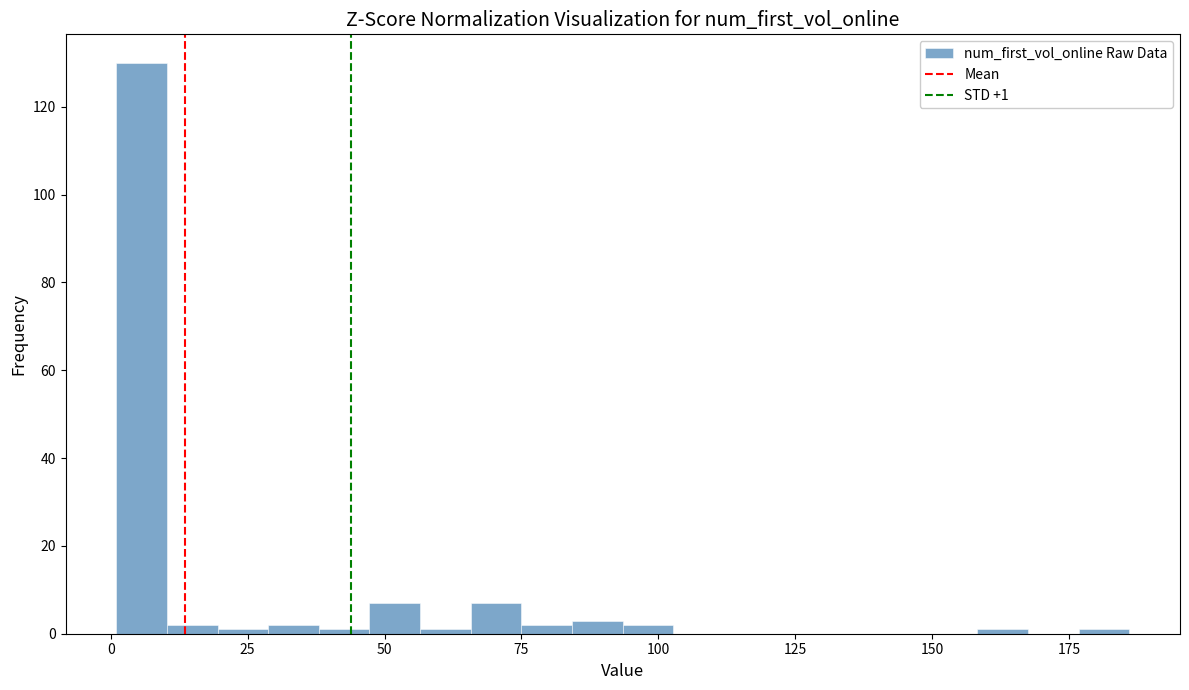

Read against the x-axis, roughly where is the centre of the tallest bar?

5